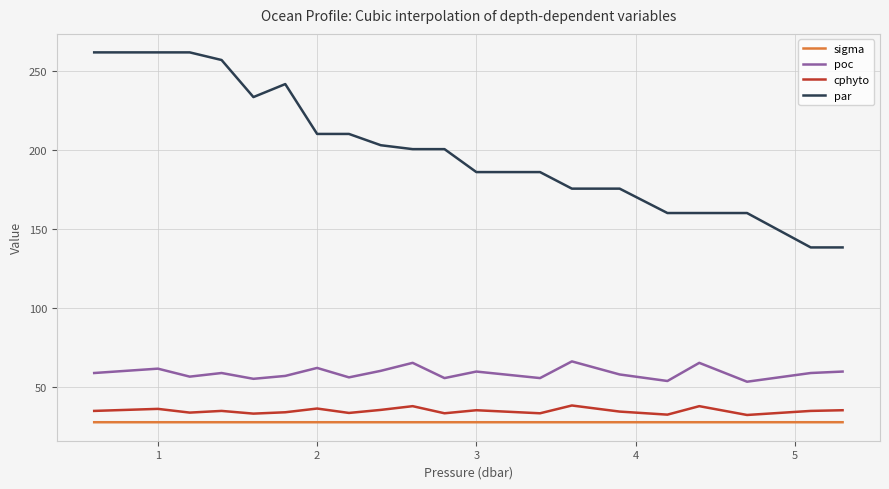

Which series has the widest spread of values?

par